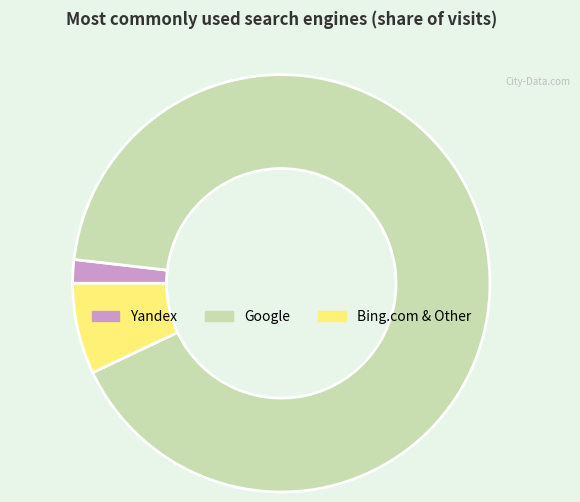

Which slice is the smallest?

Yandex